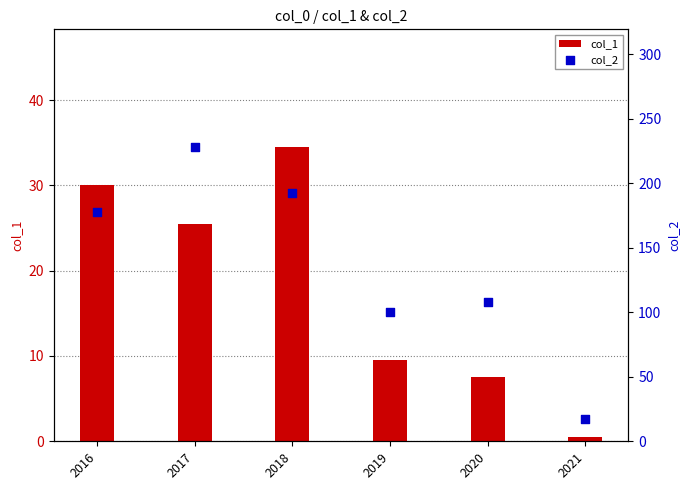

Which series has the largest total across all categories?

col_2